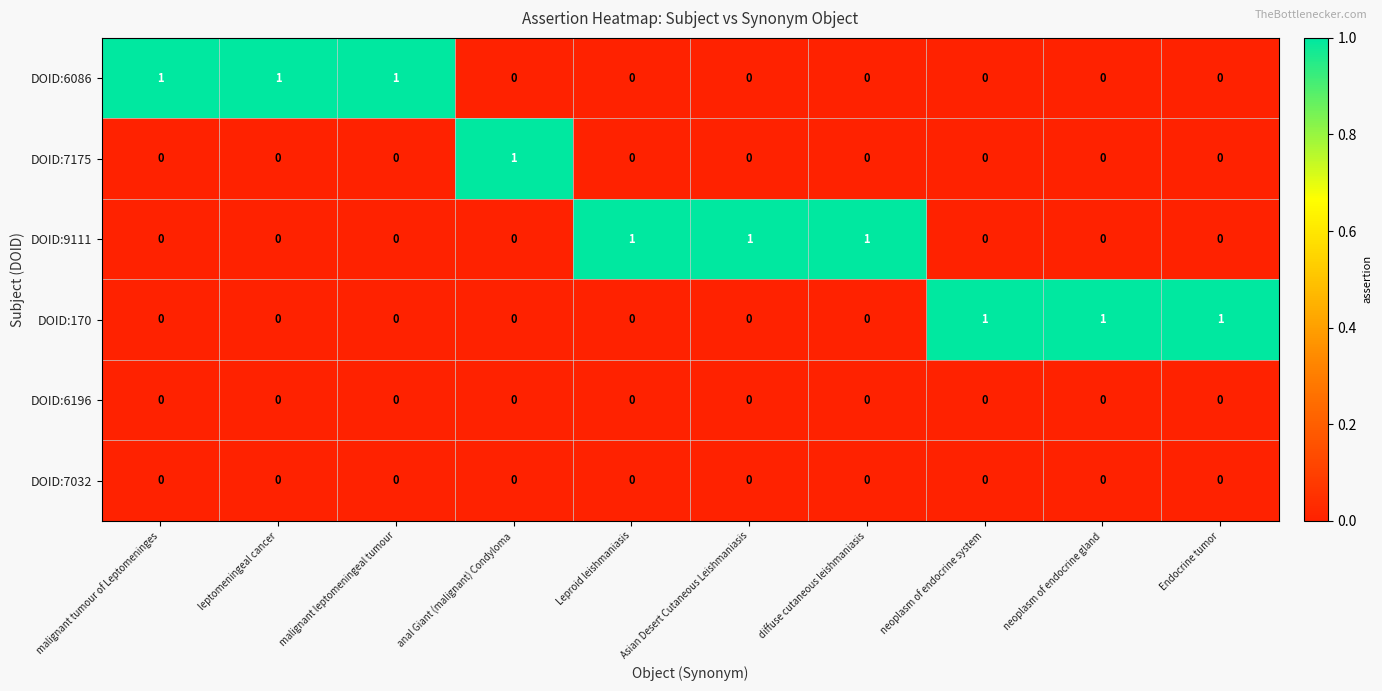

Count the DOID:170 values in the range 0 to 1.

10